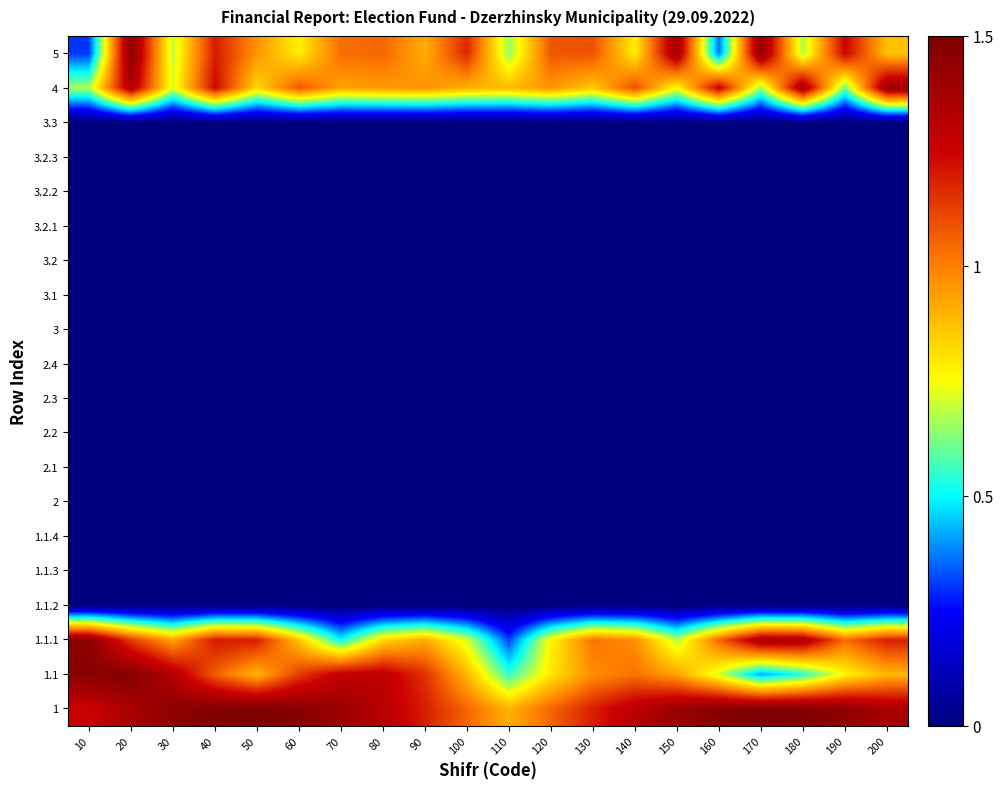

Which category has the highest value across all series?

50